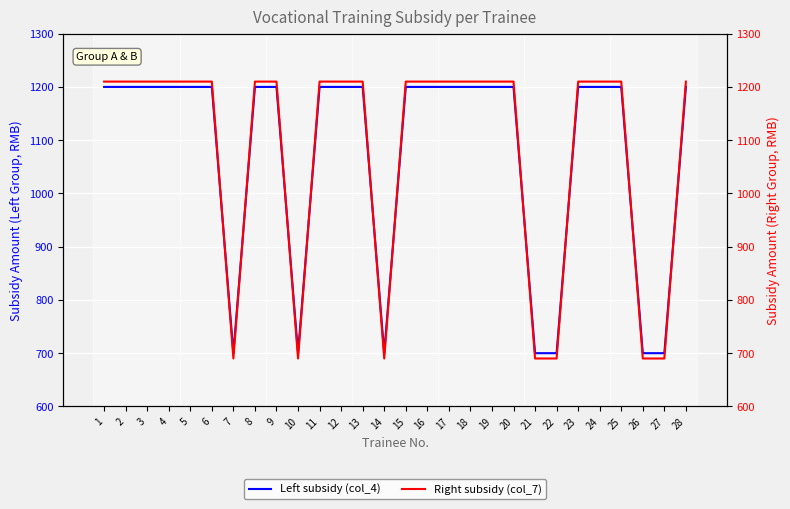

Which series changed the most between 17 and 27?

Right subsidy (col_7)